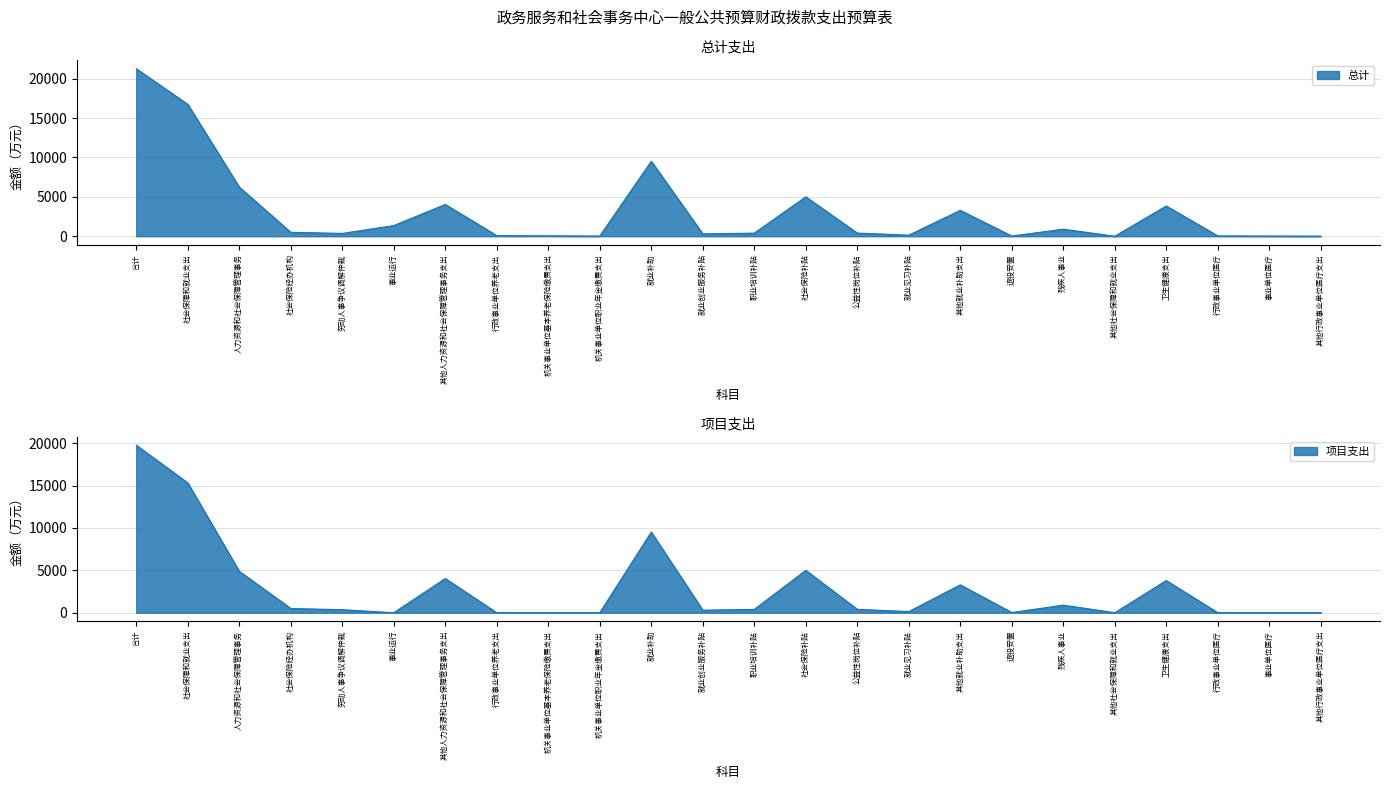

List the series in order of their overall mean, highest first.

总计, 项目支出